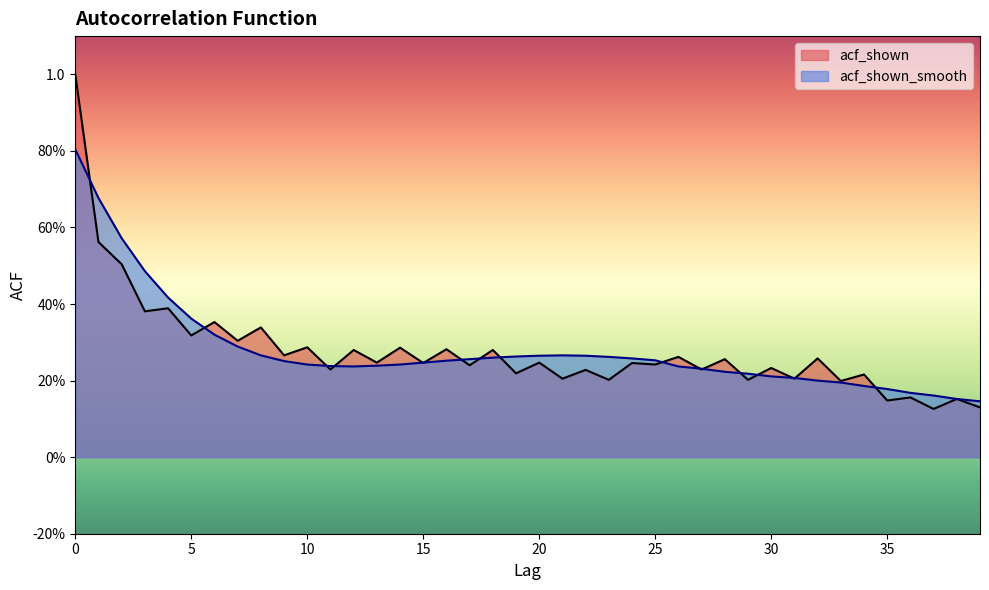

At how many categories does at least one series exceed 0?

40